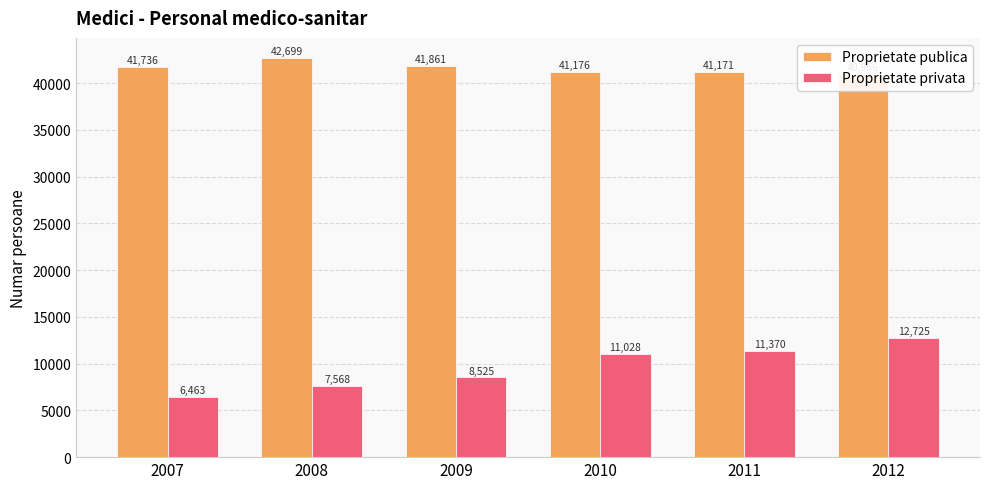

Is the value of Proprietate publica at 2011 greater than the value of Proprietate privata at 2008?

Yes